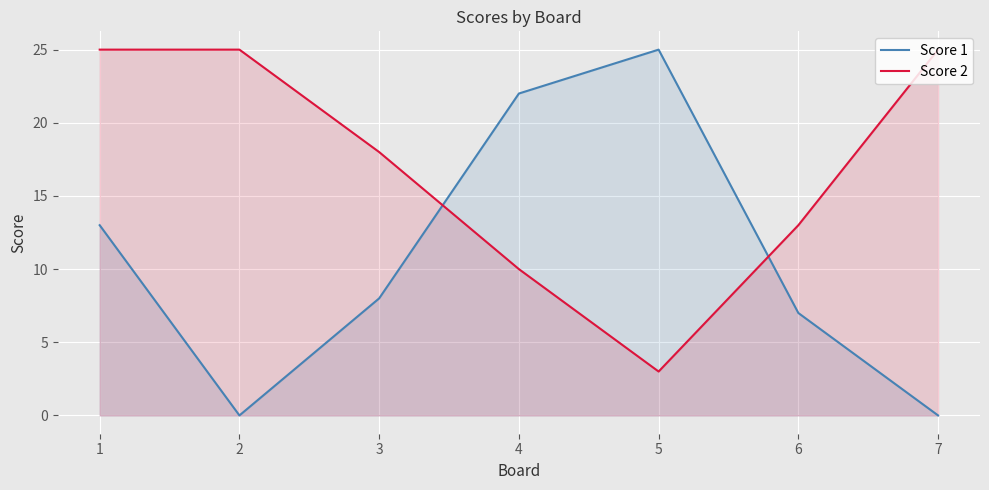

The Score 2 series shows 13 at 6. True or false?

True